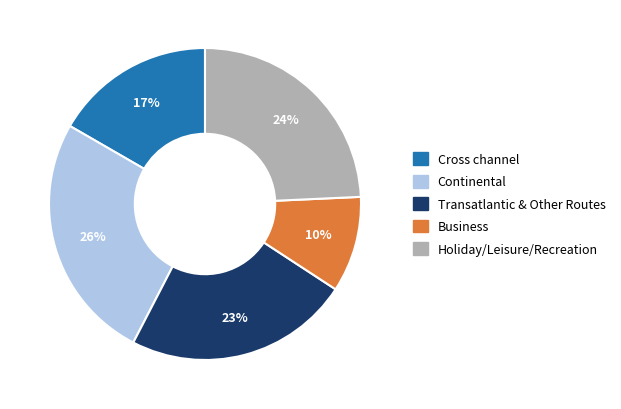

To the nearest percent, what portion does Cross channel represent?

17%